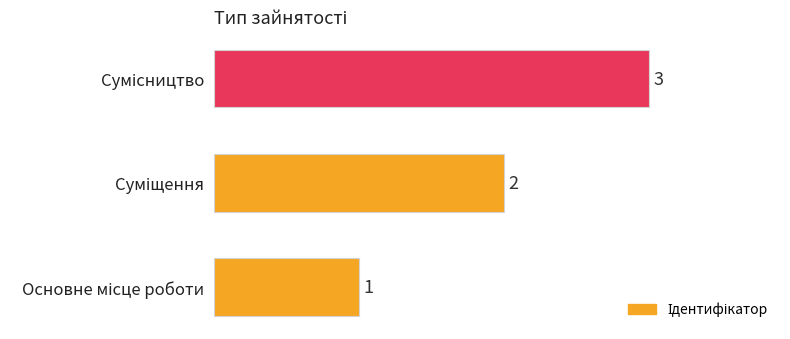

How many bars are there in total?

3